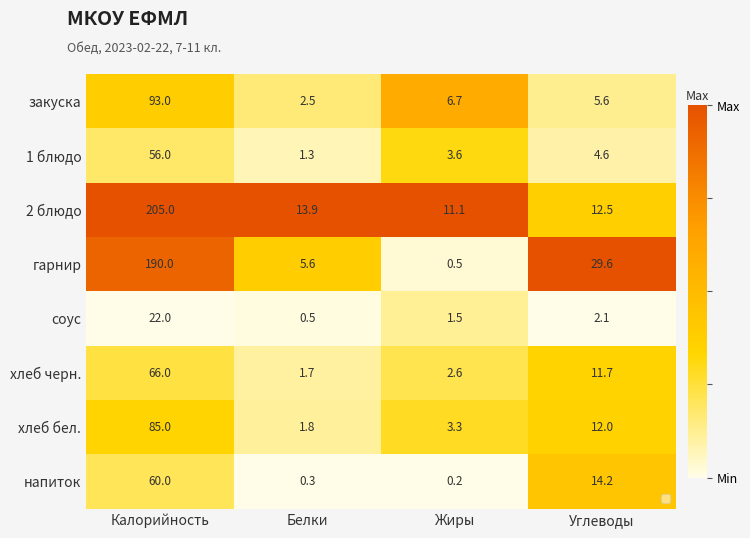

What is the difference between the maximum and minimum values in the соус series?

21.5